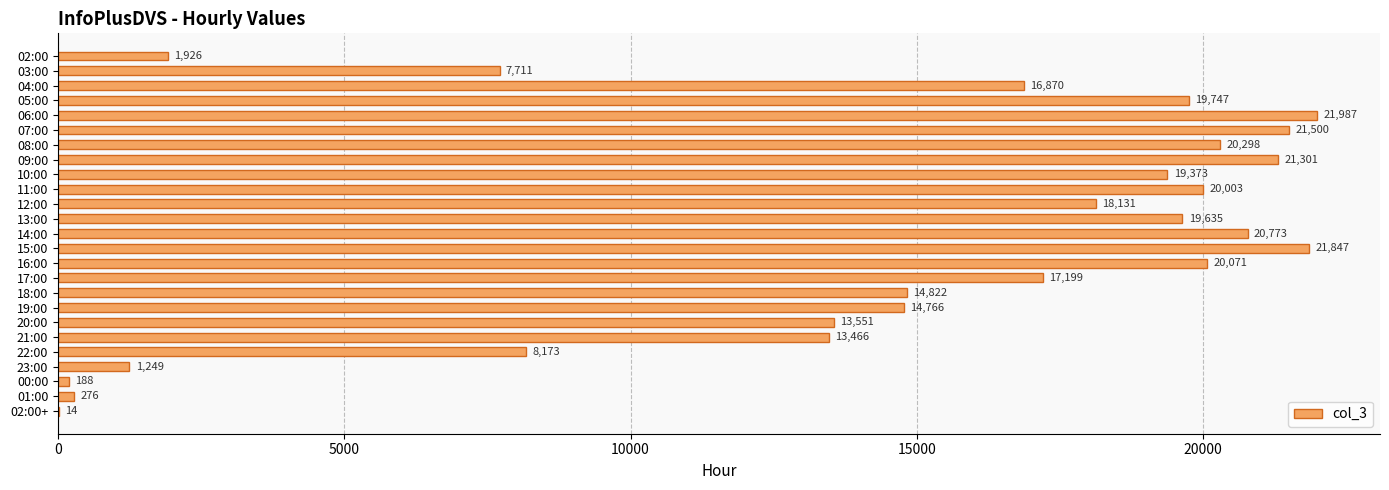

Between 18:00 and 01:00, which is larger?

18:00